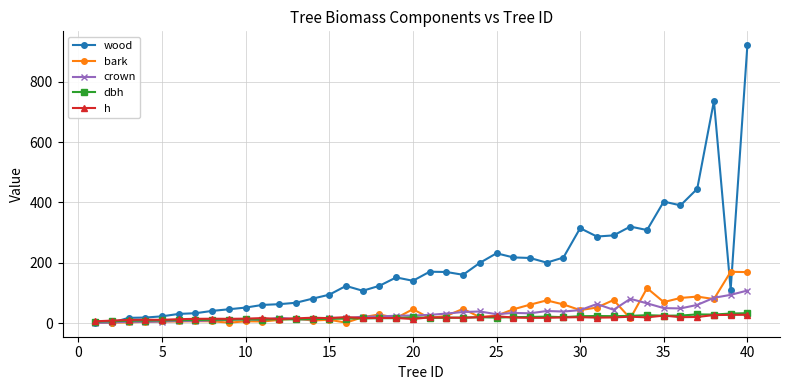

Count the number of categories in the chart.

40